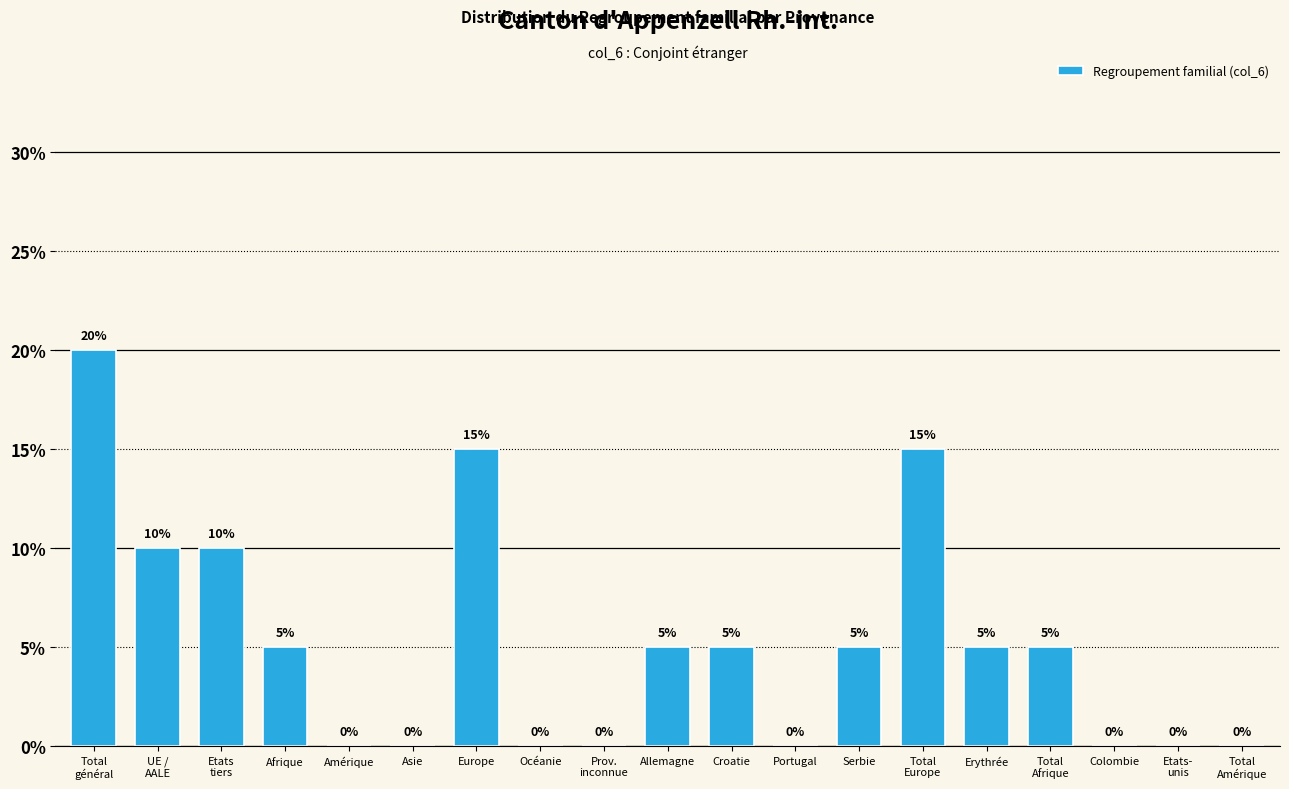

Between Europe and Portugal, which is larger?

Europe